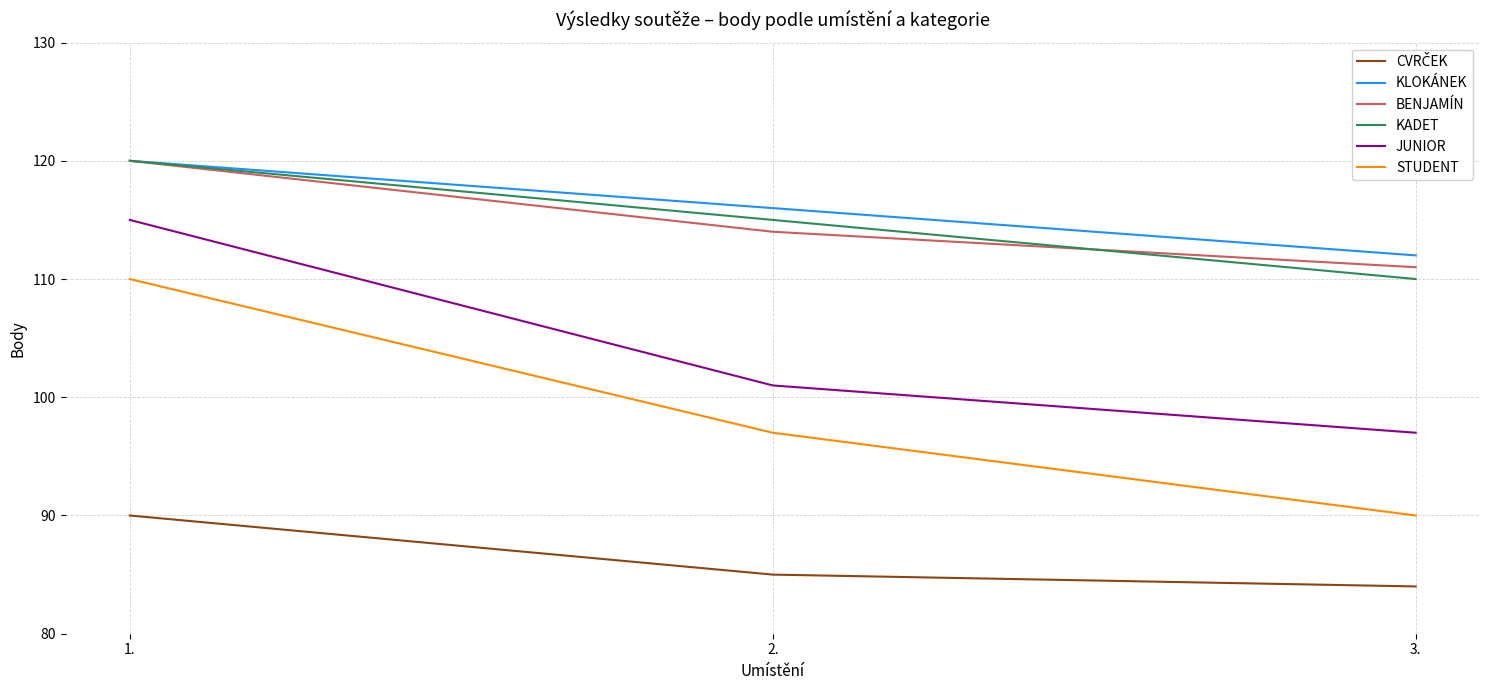

What value does the STUDENT series have at 1.?

110